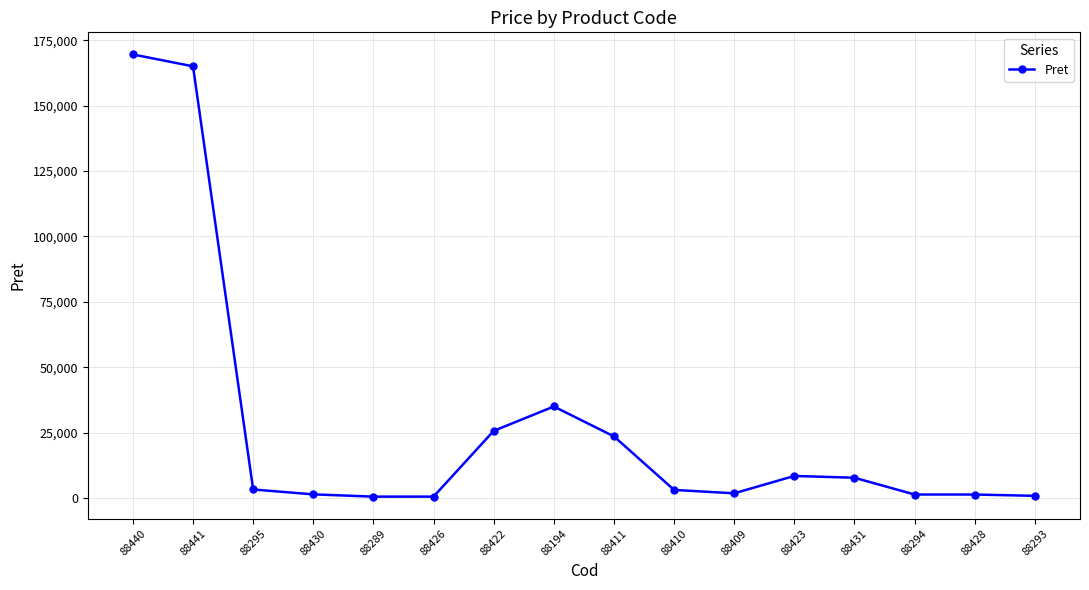

How many data points are less than 3285?

8